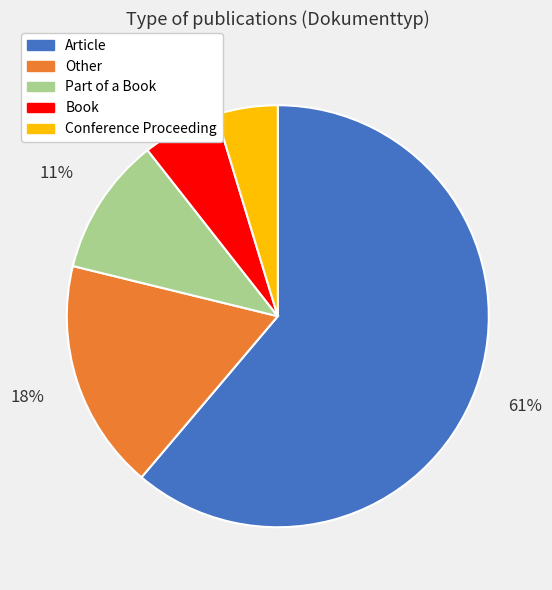

True or false: Part of a Book accounts for 11% of the total.

True